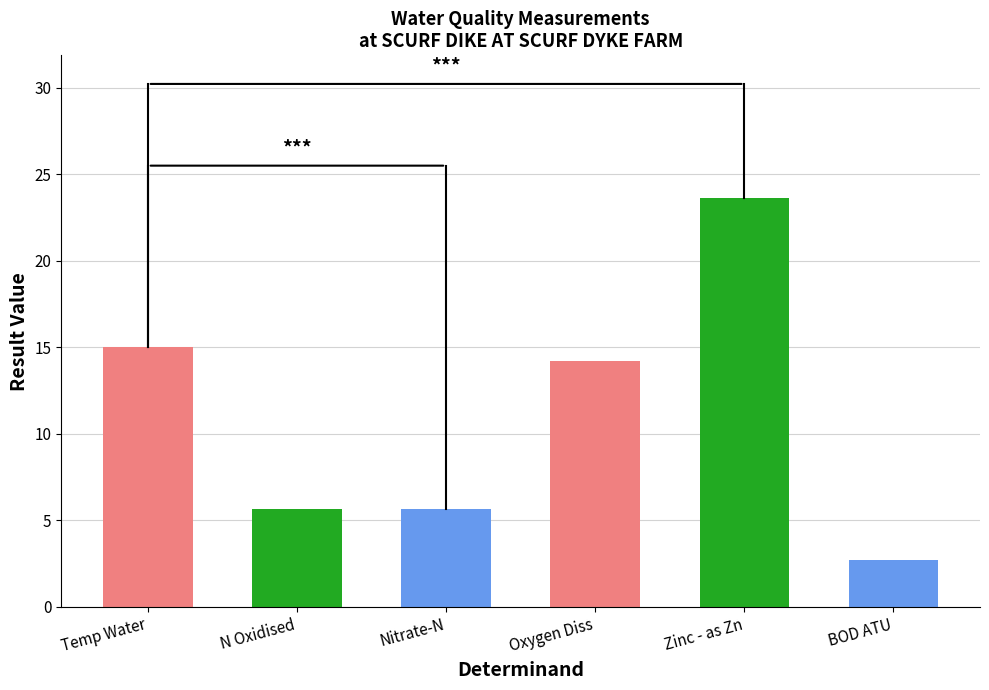

Does the chart contain any negative values?

No